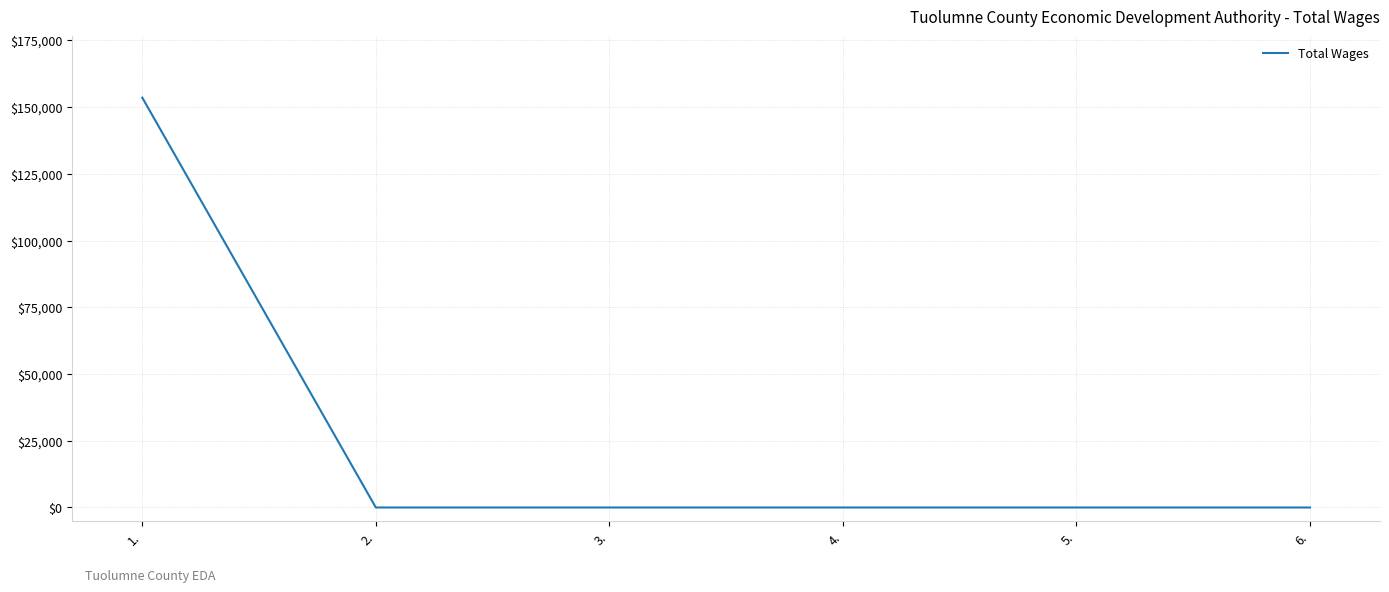

What position from the left is 1.?

1